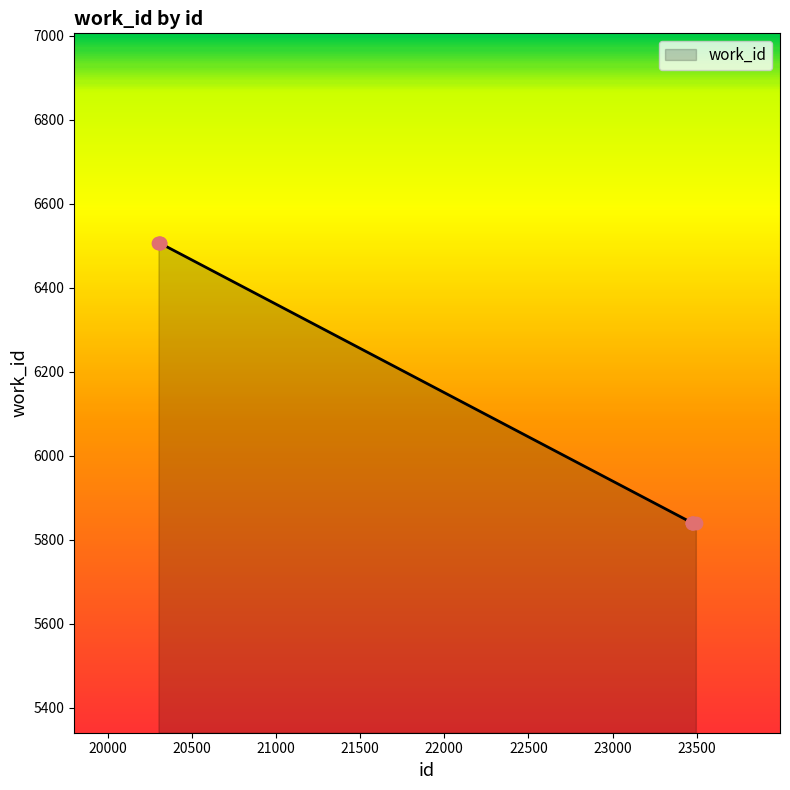

What is the smallest value displayed?

5841